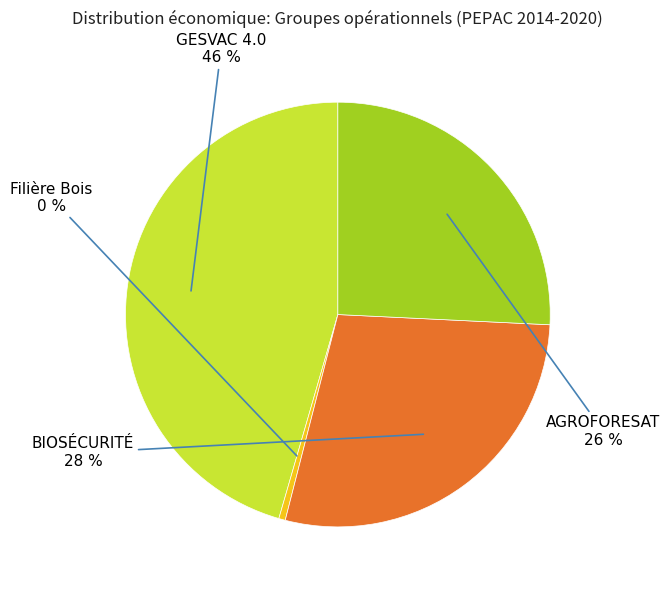

How many segments does this pie chart have?

4